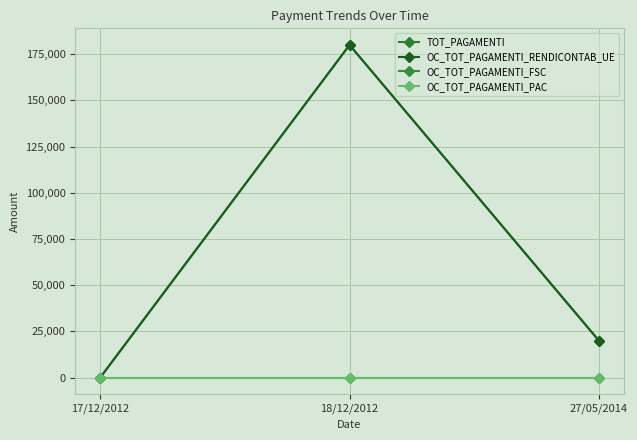

List the labels in order of OC_TOT_PAGAMENTI_PAC value, smallest first.

17/12/2012, 18/12/2012, 27/05/2014